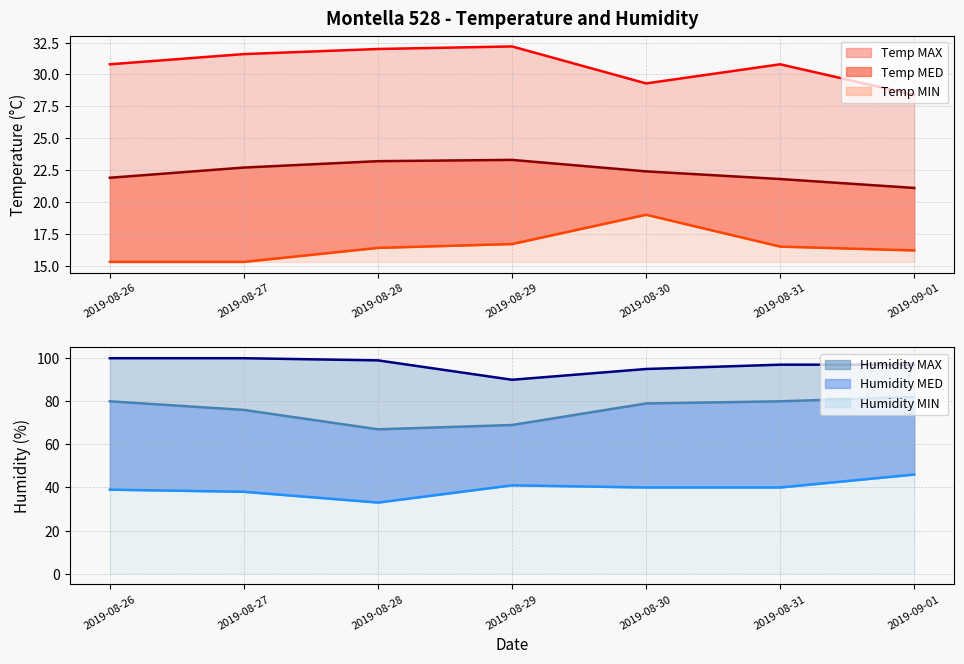

True or false: Temp MIN and Humidity MED cross at least once.

False